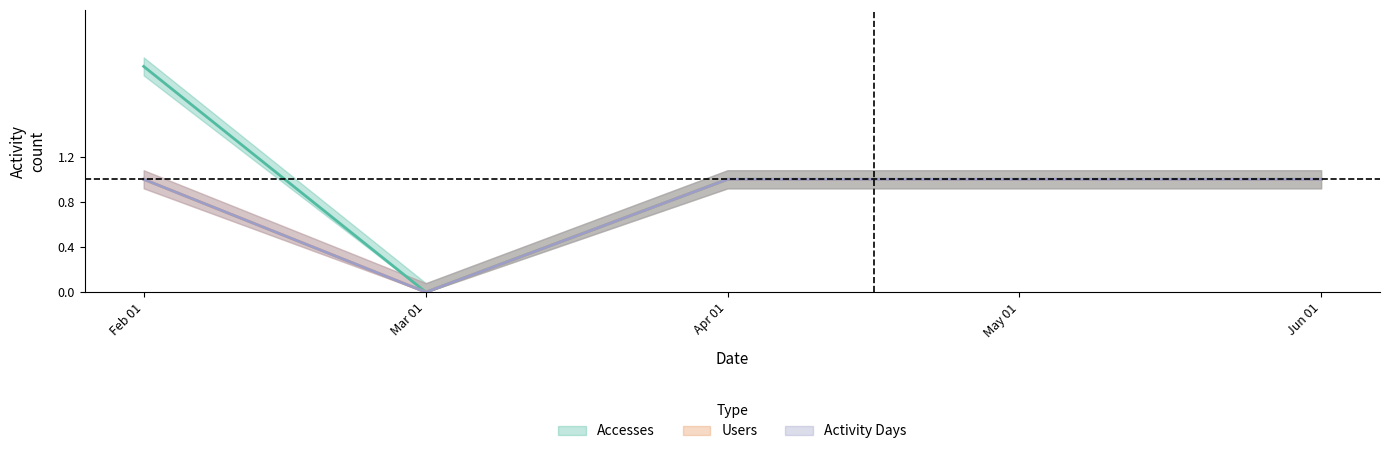

Is it true that Methods equals 2 at May 01?

False